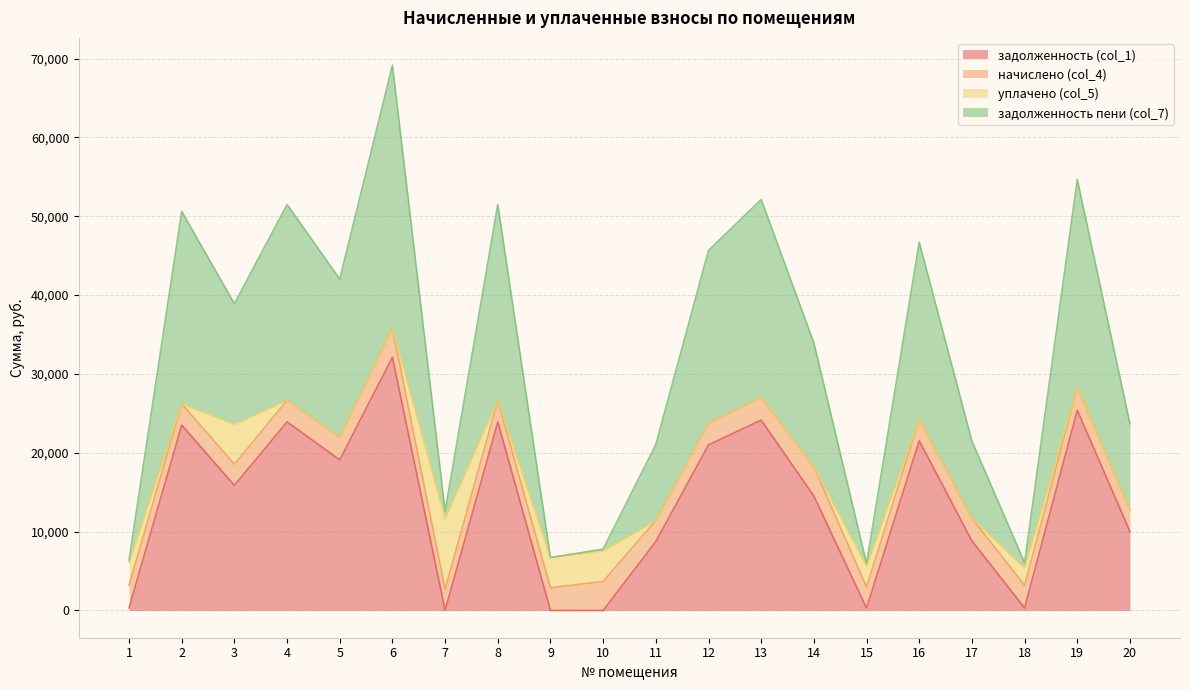

The value of задолженность (col_1) at 2 is 39391.6. True or false?

False